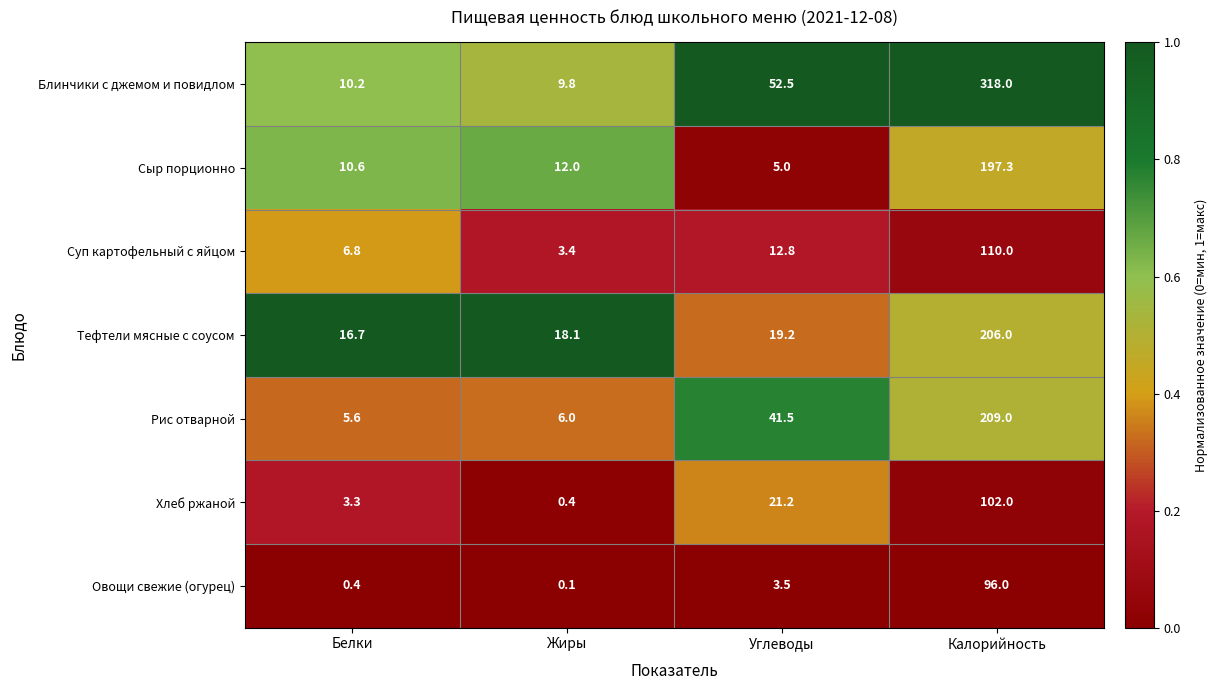

The value of Суп картофельный с яйцом at Белки is 6.8. True or false?

True